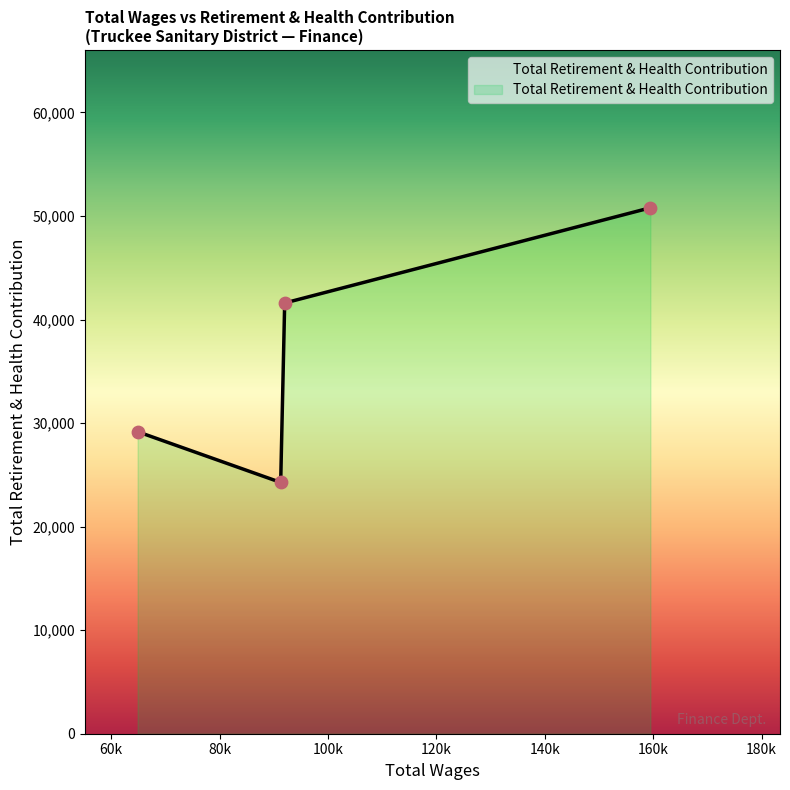

What is the average value?

36459